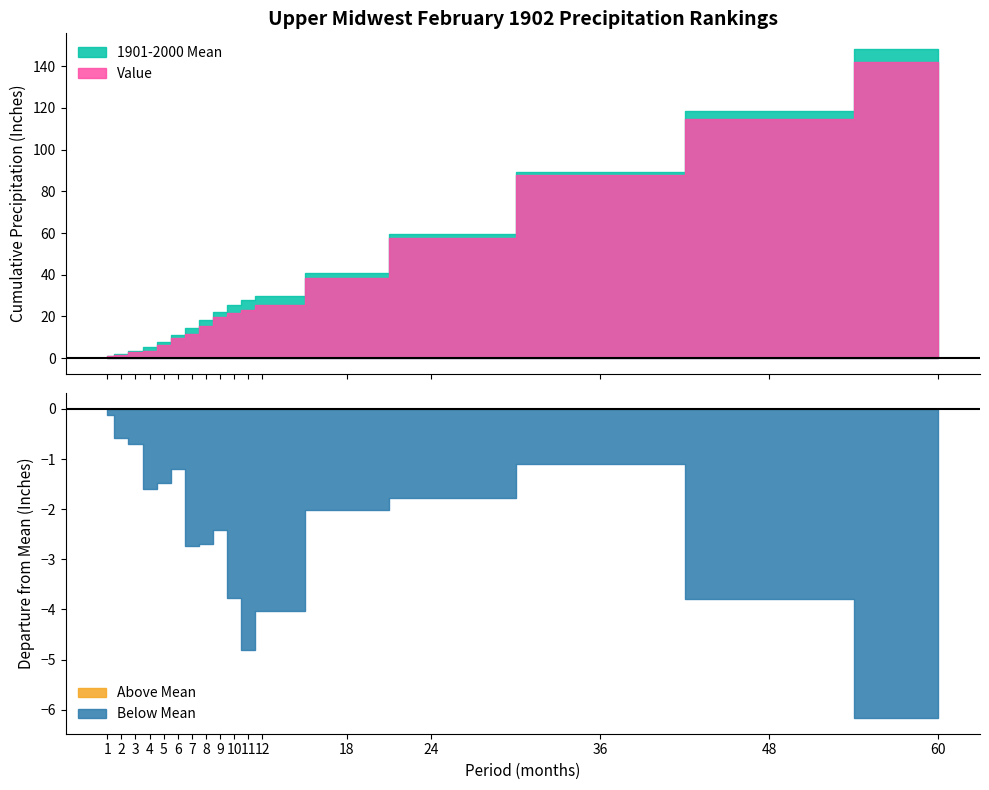

List the labels in order of Departure value, smallest first.

60, 11, 12, 48, 10, 7, 8, 9, 18, 24, 4, 5, 6, 36, 3, 2, 1